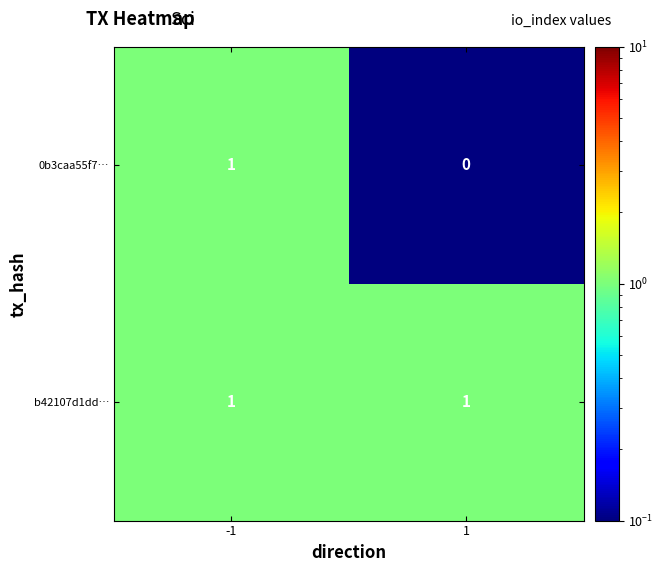

Reading right to left, list all the values displayed in this chart.

0b3caa55f7…: 1=0	-1=1
b42107d1dd…: 1=1	-1=1